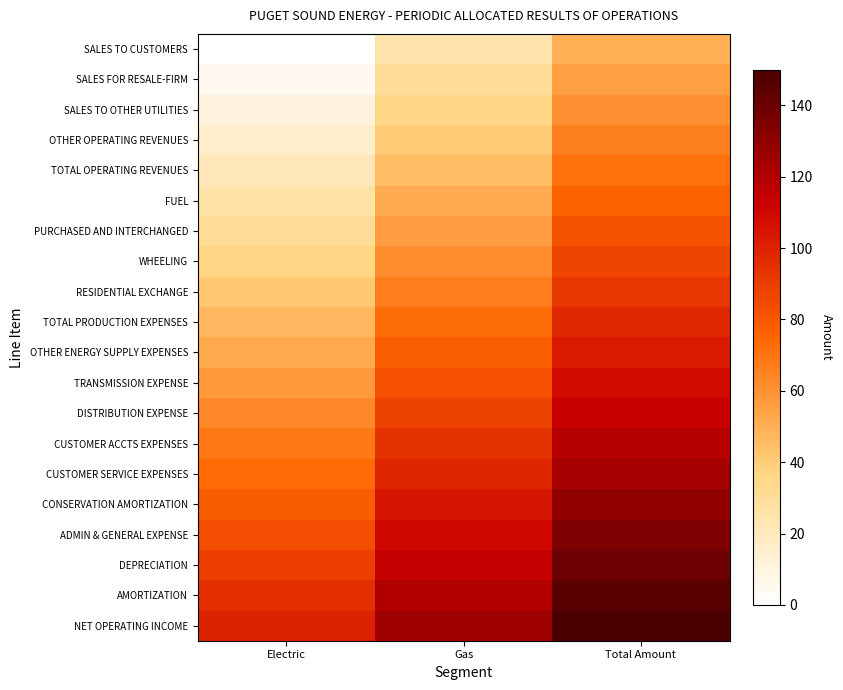

At which category does the chart reach its peak across all series?

Total Amount